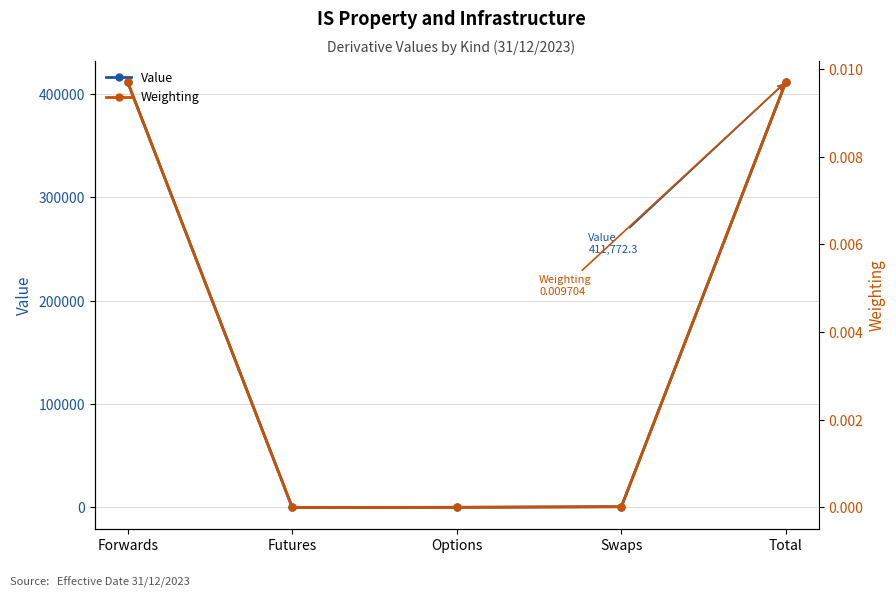

Which series has the largest total across all categories?

Value